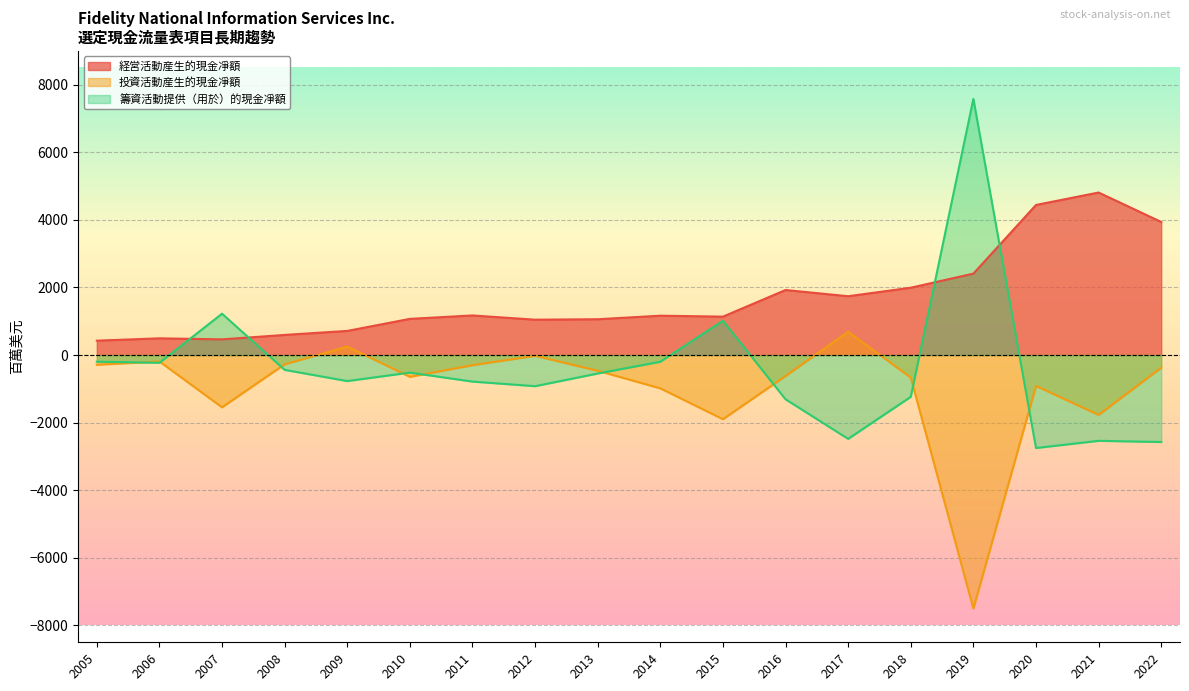

At which category is the sum across all series the highest?

2019